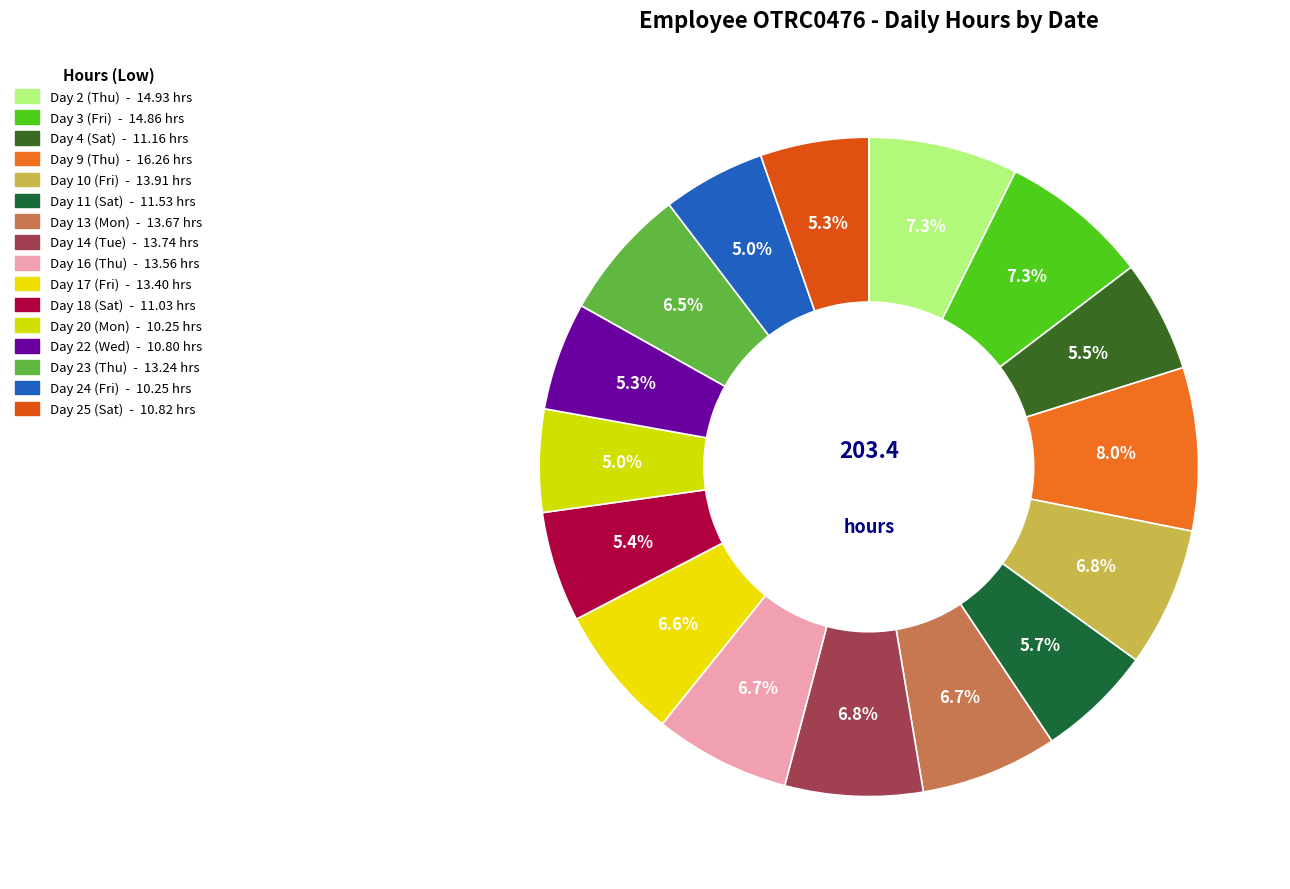

Is Day 18 (Sat) the majority of the pie?

No